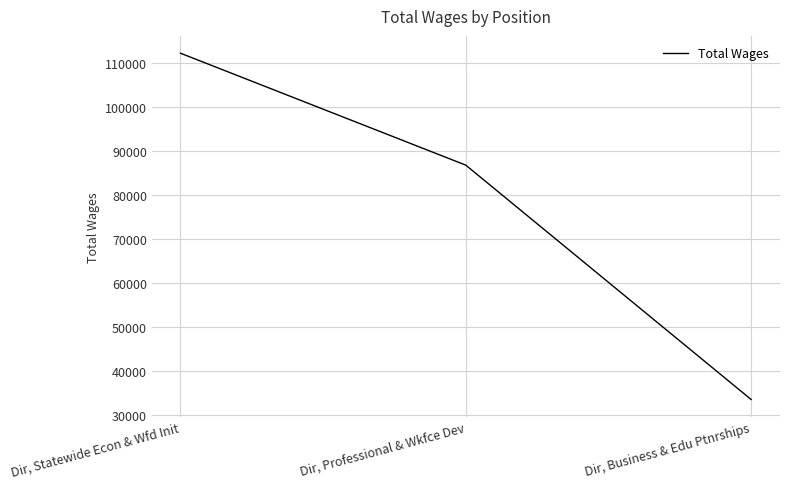

Which label corresponds to the smallest value in the chart?

Dir, Business & Edu Ptnrships